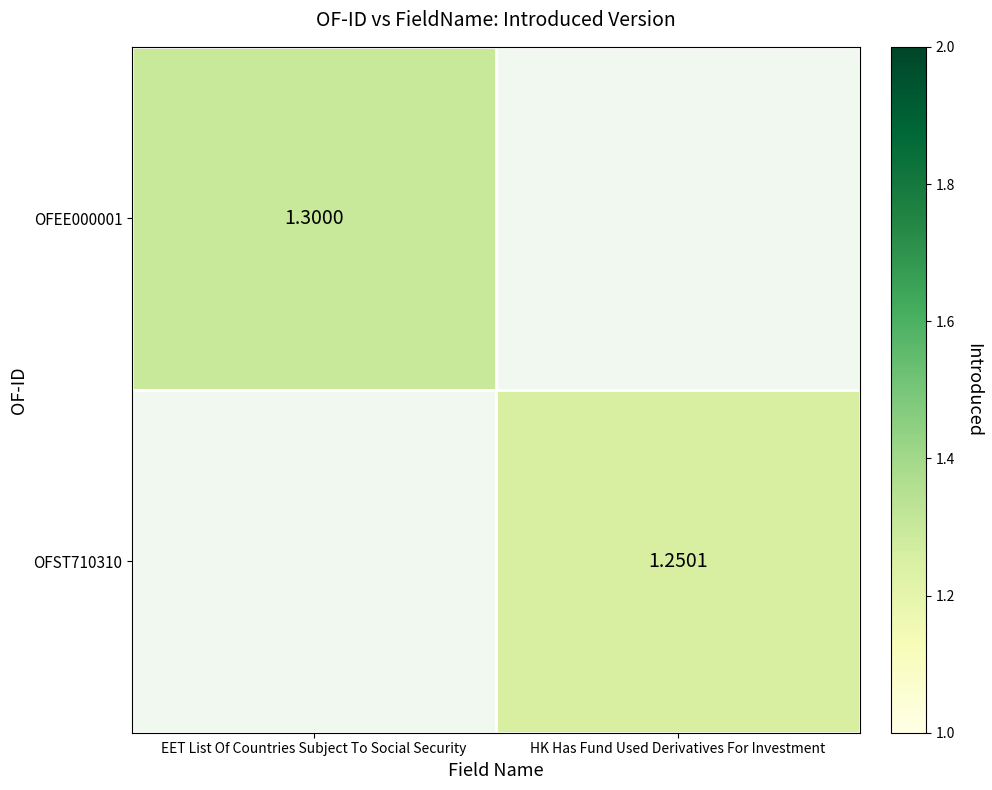

Is the value of OFEE000001 at EET List Of Countries Subject To Social Security greater than the value of OFST710310 at HK Has Fund Used Derivatives For Investment?

Yes